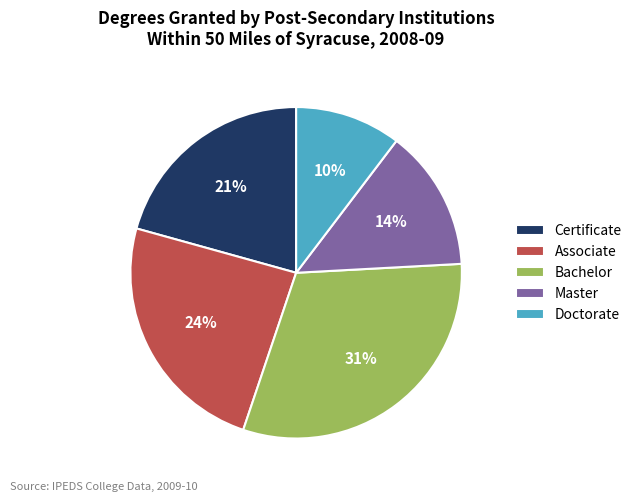

What is the smallest slice in the pie chart?

Doctorate